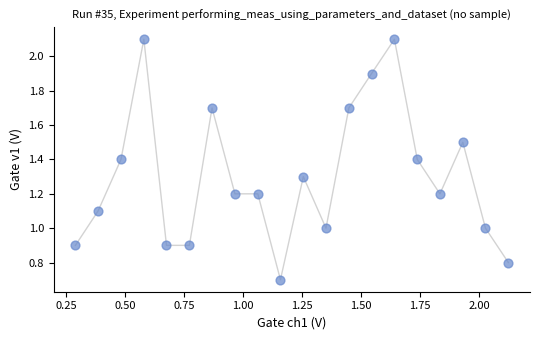

What is the range of X values (max minus min)?

1.8